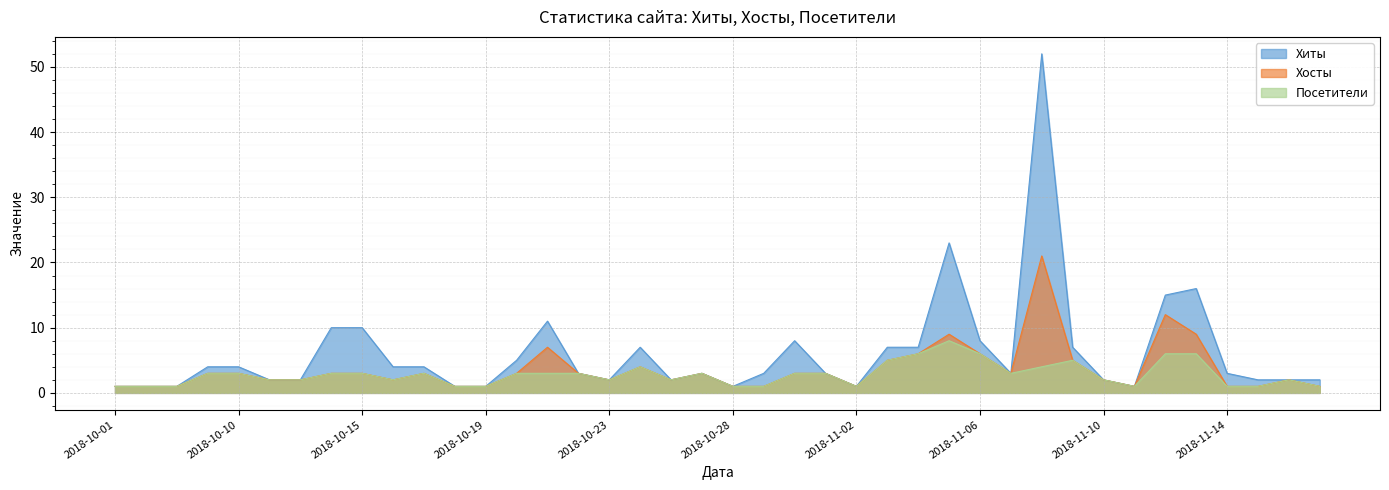

The value of Хиты at 2018-10-26 is 3. True or false?

True